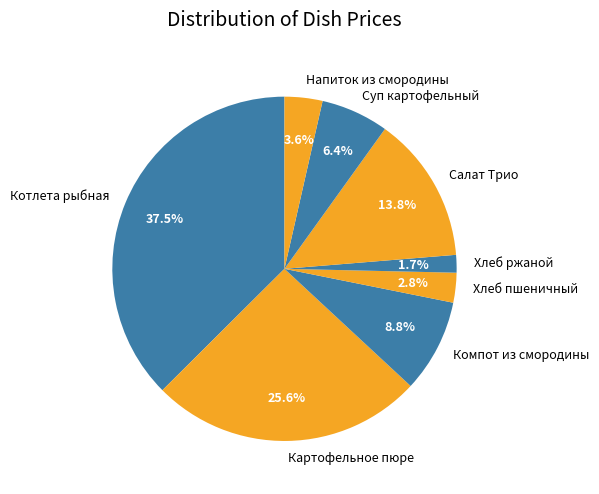

Count the number of slices in the pie.

8